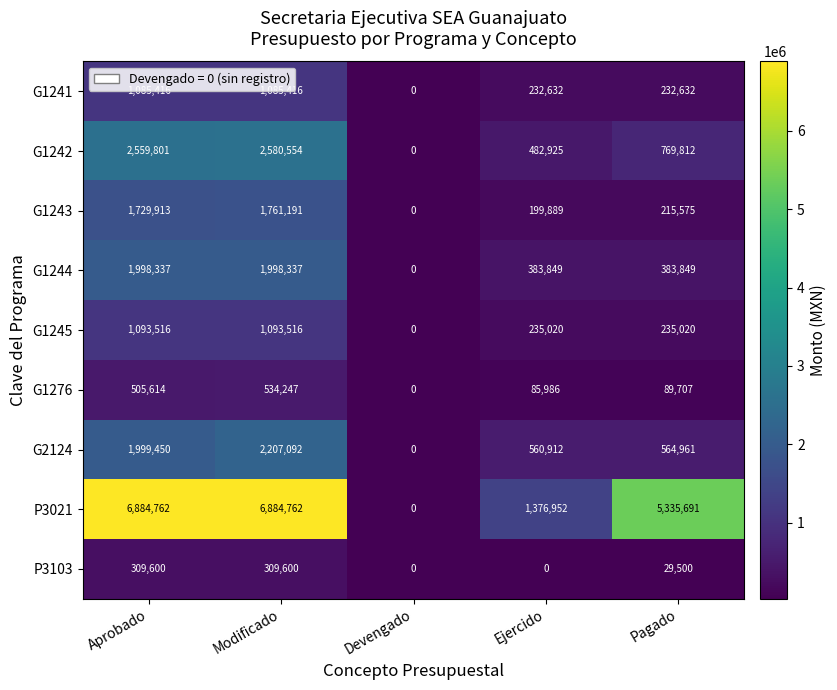

The G1241 series shows 138493 at Ejercido. True or false?

False